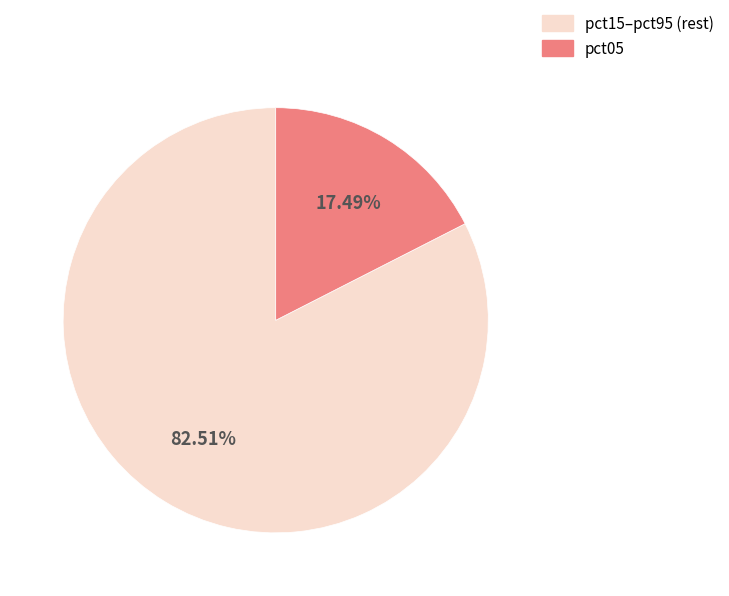

Does any single category account for the majority?

Yes